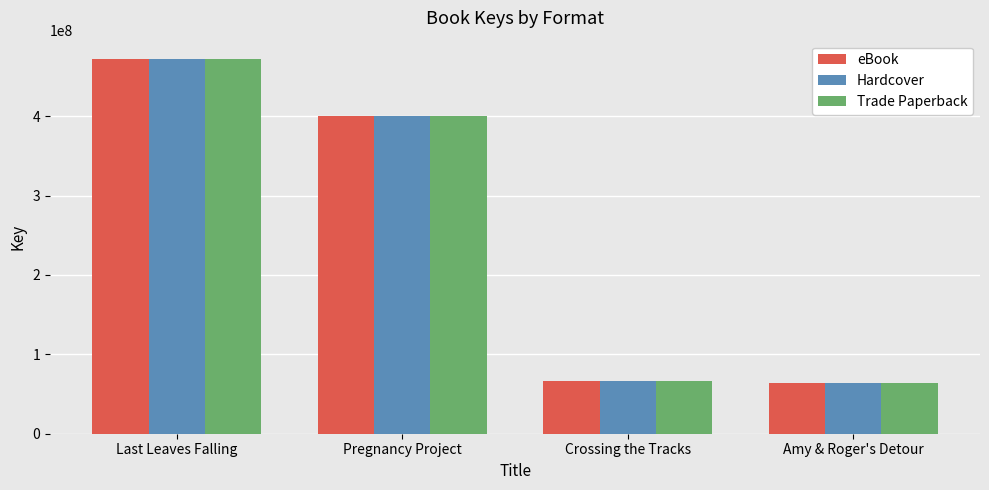

What is the value of the Hardcover bar at the 4th from the left?

63461345